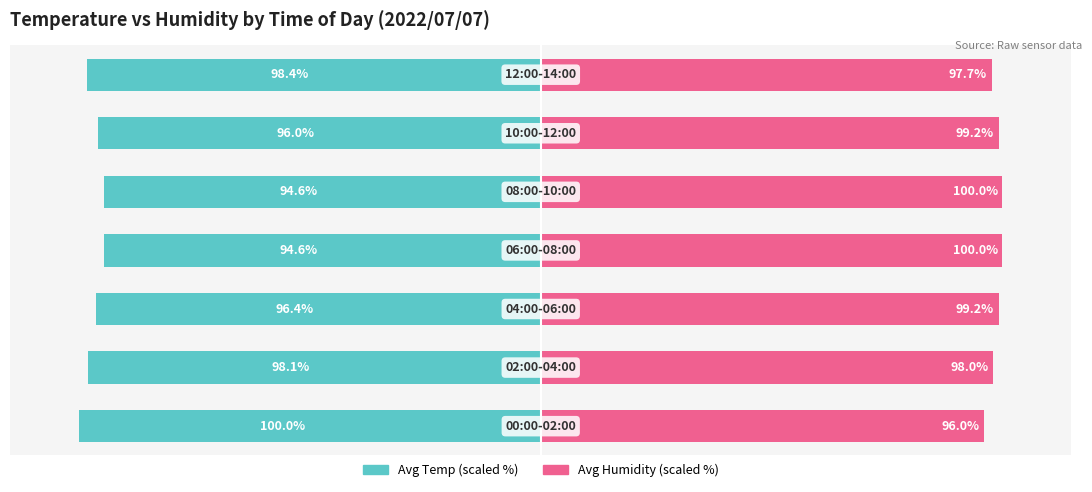

What is the maximum value shown in the chart?

100.0